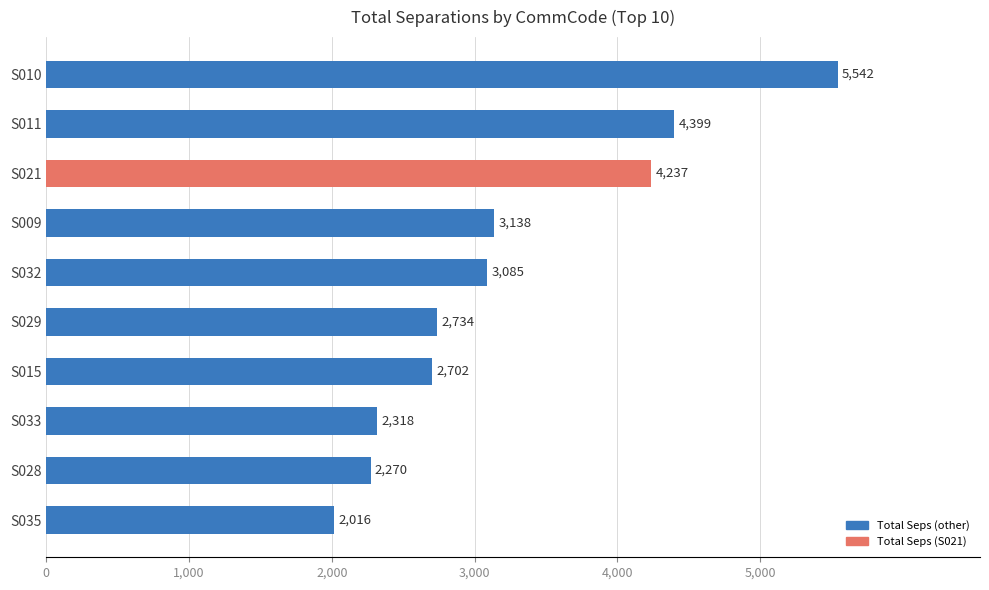

How many data points are less than 3085?

5